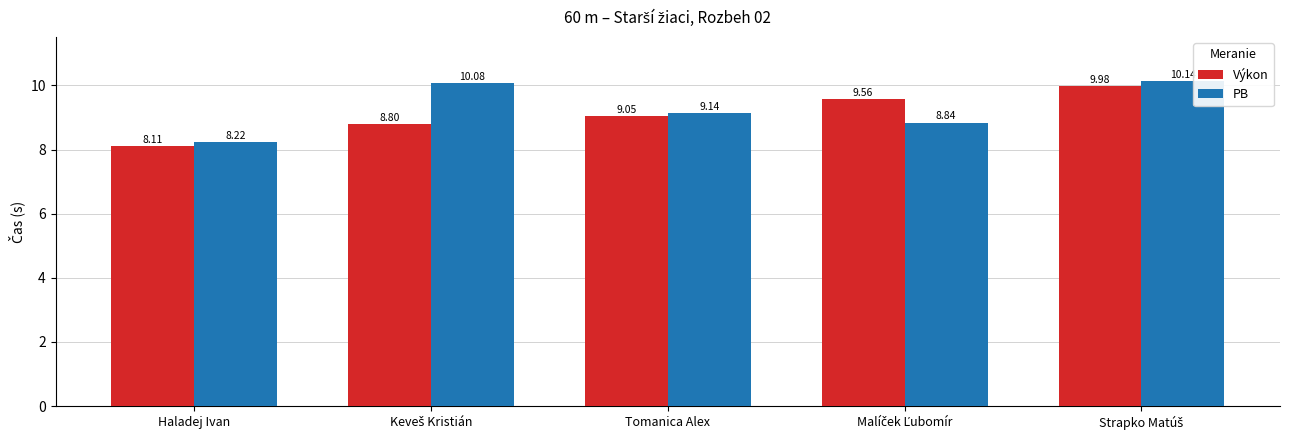

List the series in order of their overall mean, highest first.

PB, Výkon